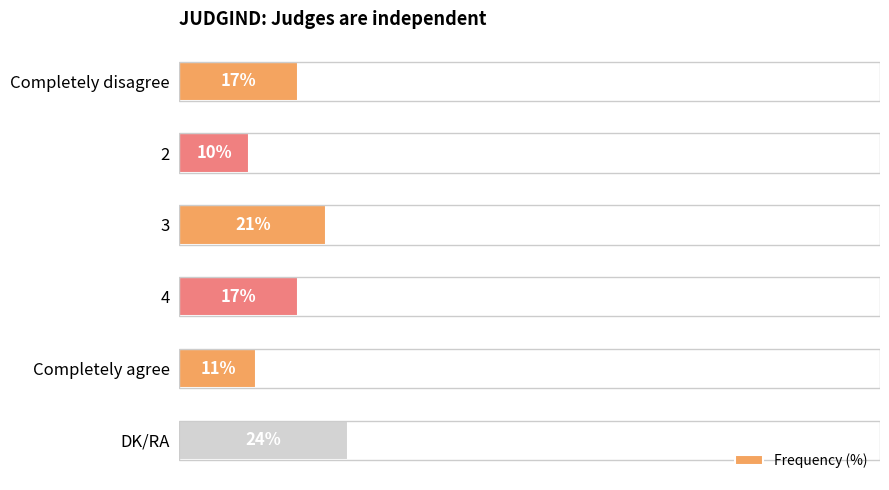

At which category does the chart reach its peak across all series?

DK/RA